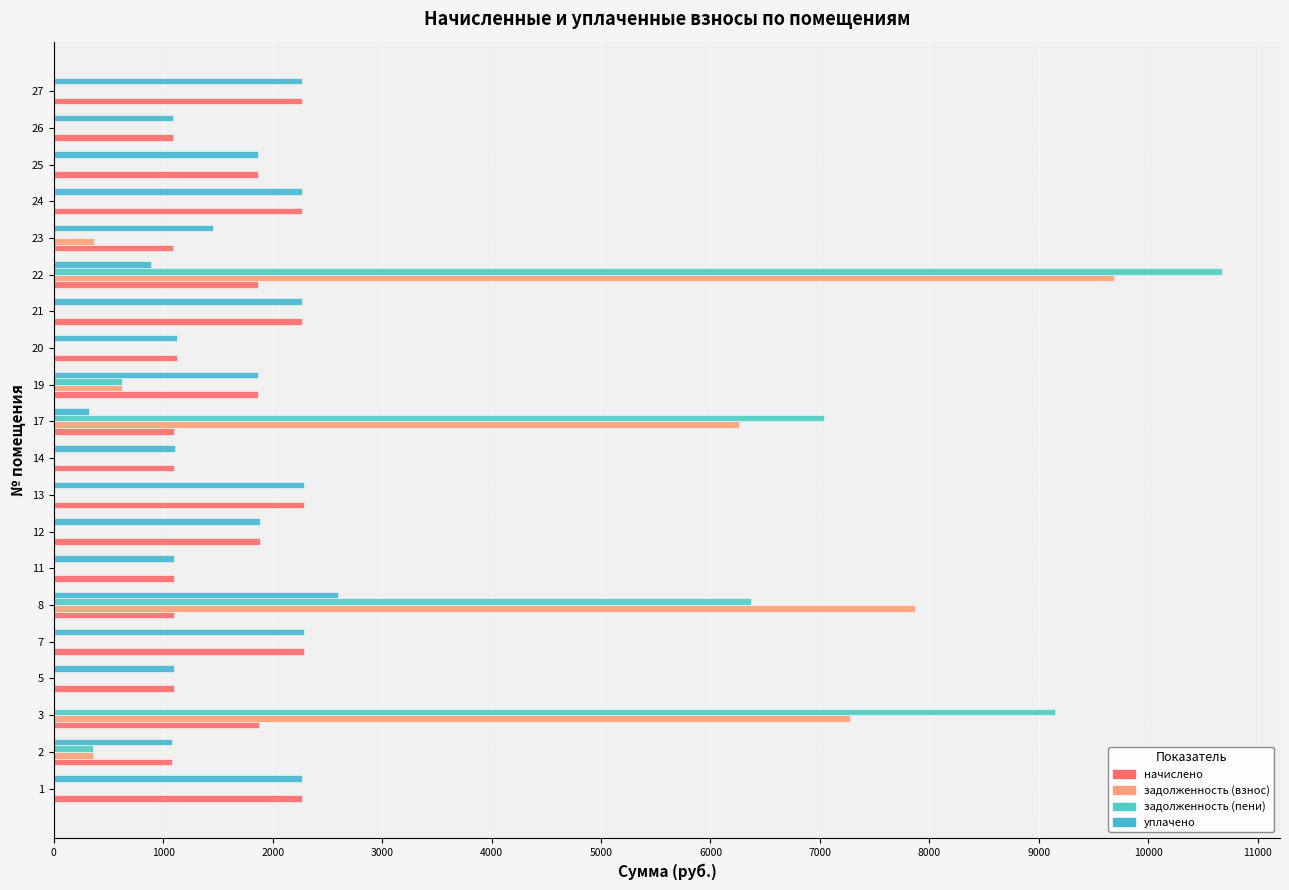

How many data points in уплачено are above 1869?

10